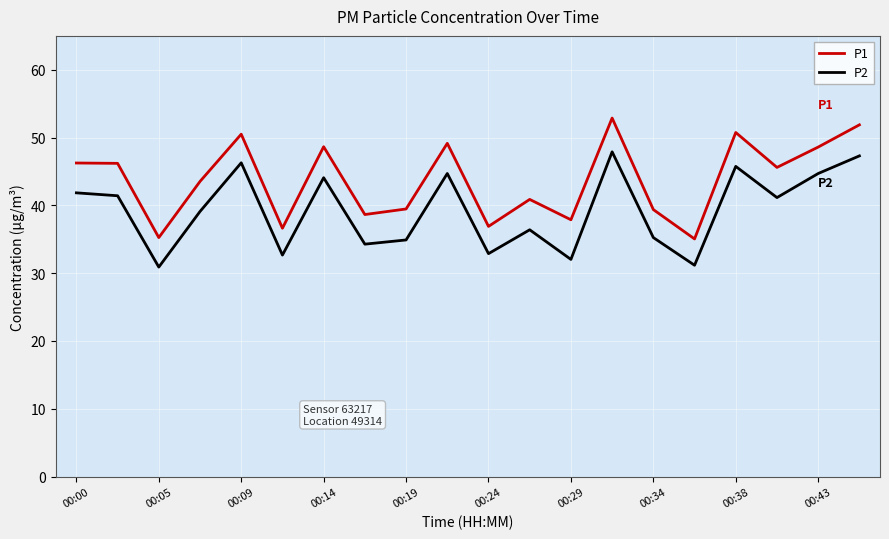

True or false: P2 and P1 intersect in this chart.

False